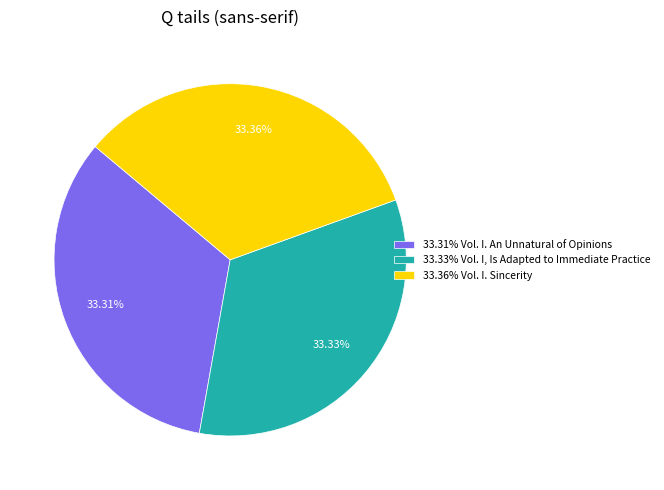

Combined, do 33.31% Vol. I. An Unnatural of Opinions and 33.33% Vol. I, Is Adapted to Immediate Practice account for over 50%?

Yes